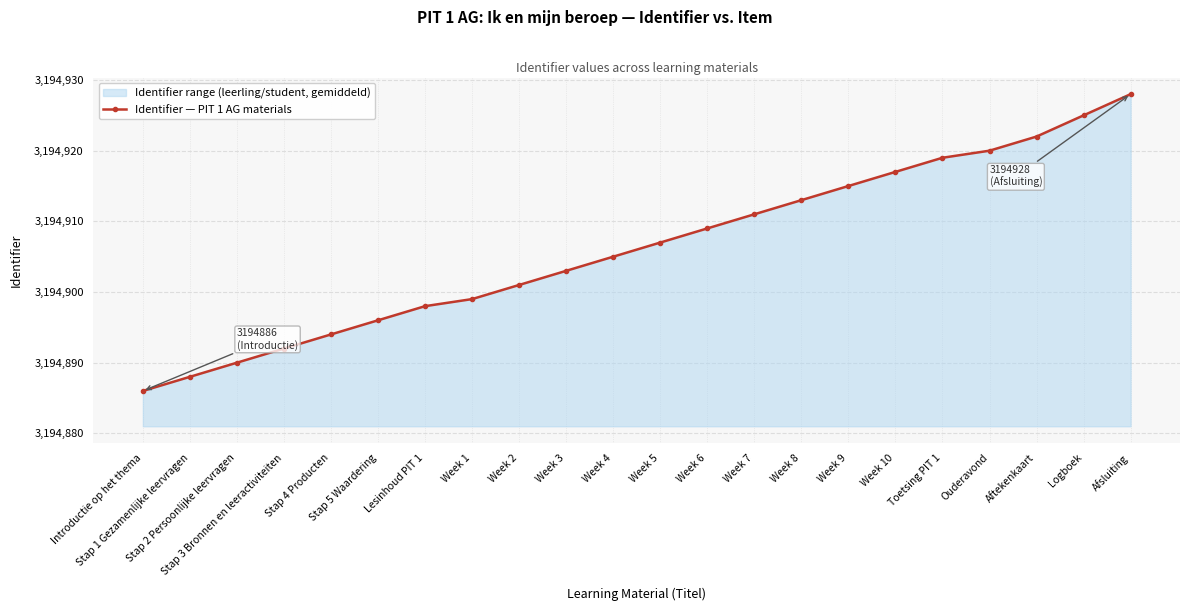

What is the change in value from Week 4 to Logboek?

+20